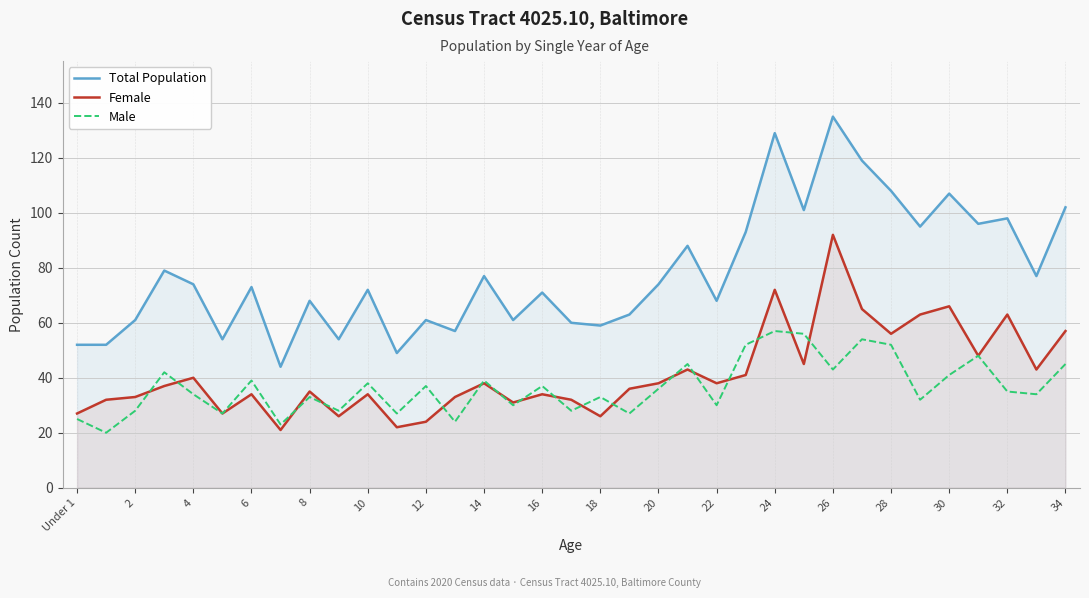

What is the highest value of the Male series?

57